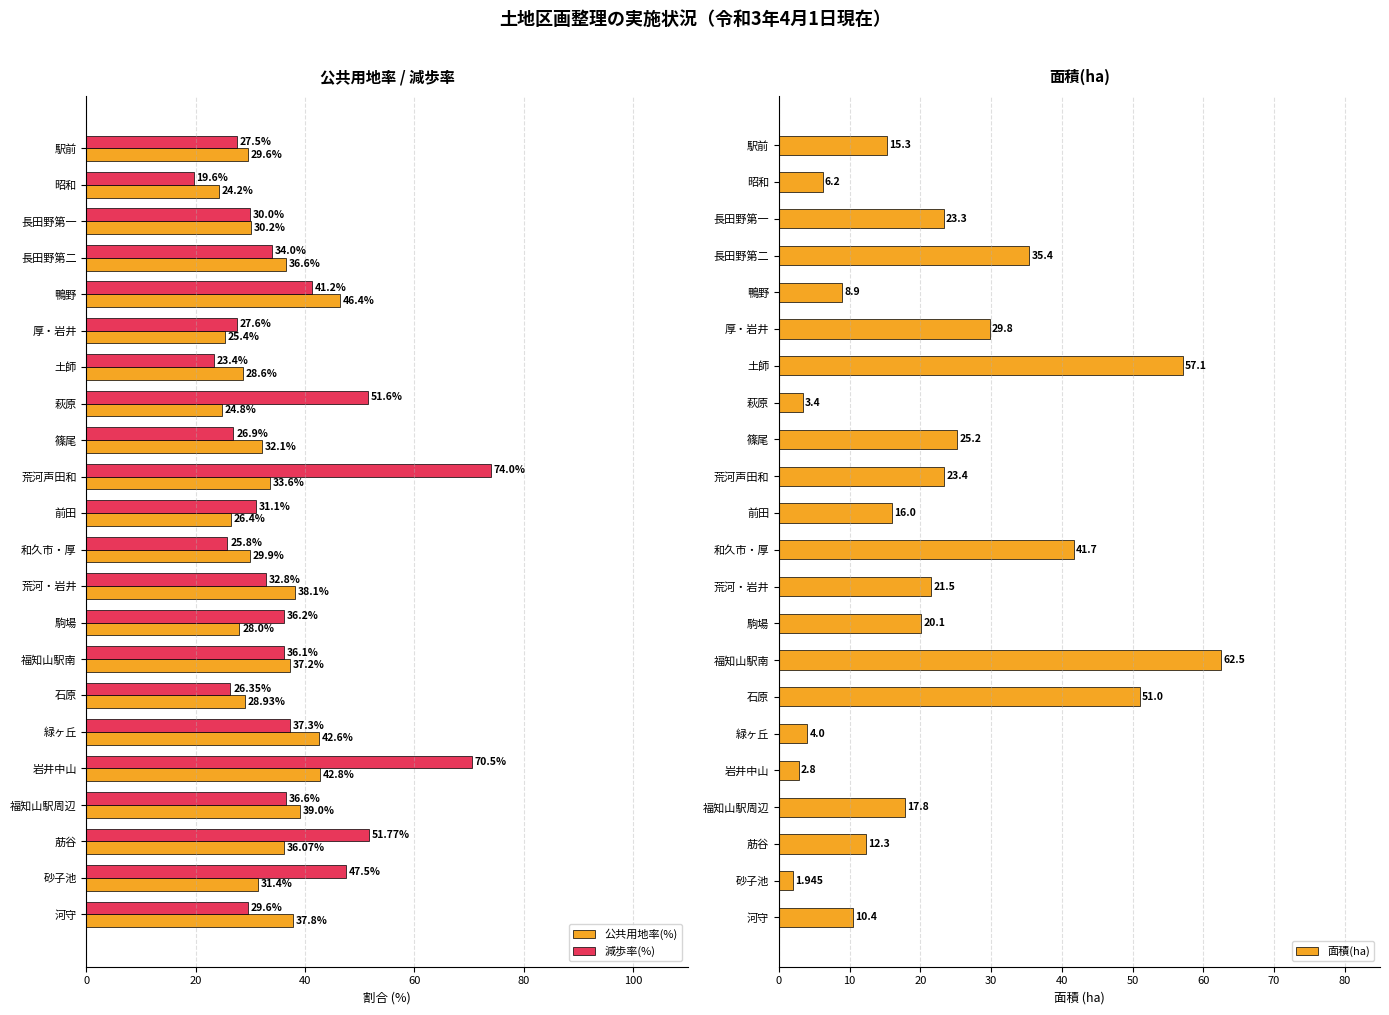

At which label is 減歩率(%) closest to 46?

砂子池